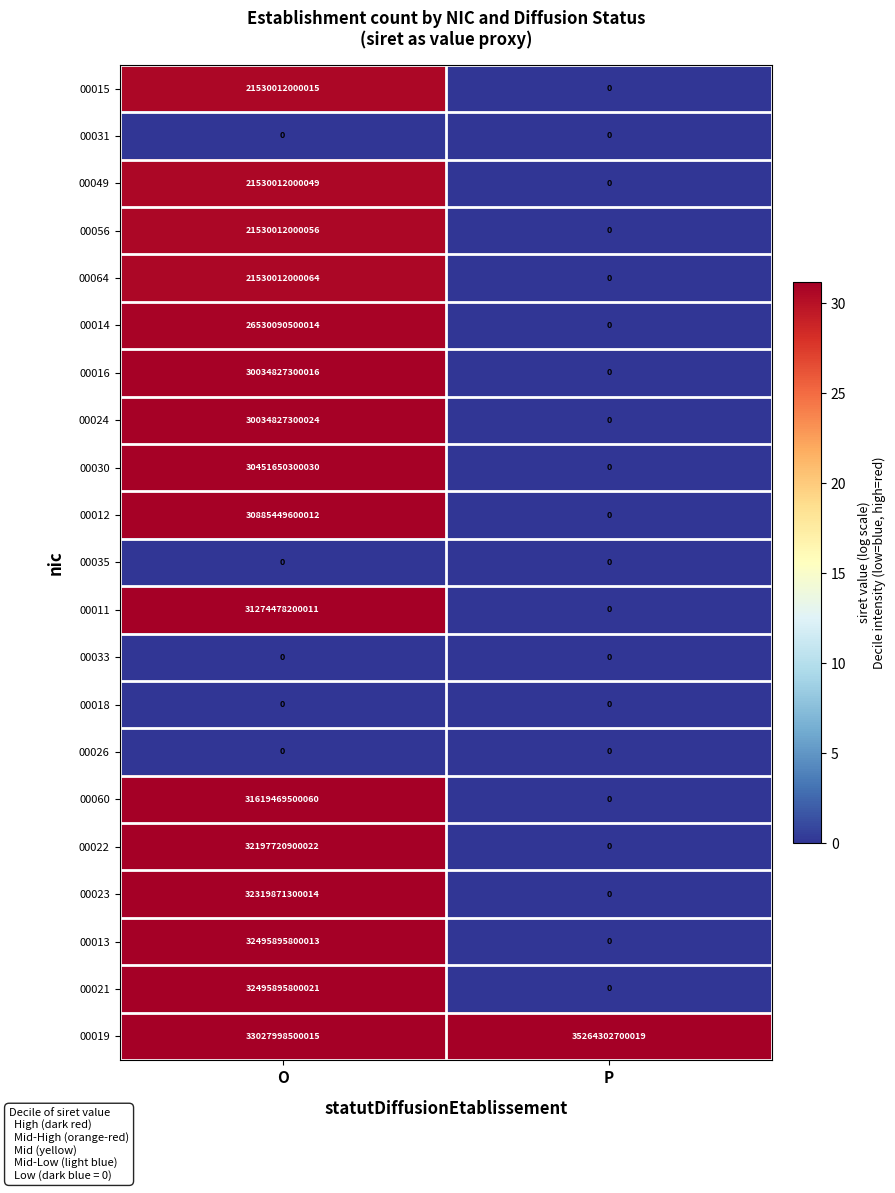

Which series has the largest total across all categories?

00019